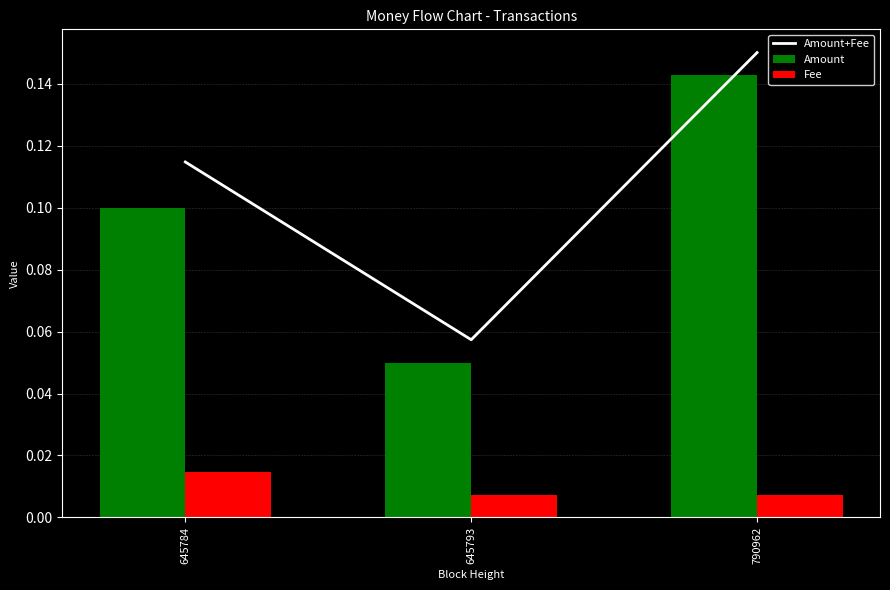

Reading right to left, list all the values displayed in this chart.

Amount+Fee: 790962=0.1	645793=0.1	645784=0.1
Amount: 790962=0.1	645793=0.1	645784=0.1
Fee: 790962=0.0	645793=0.0	645784=0.0